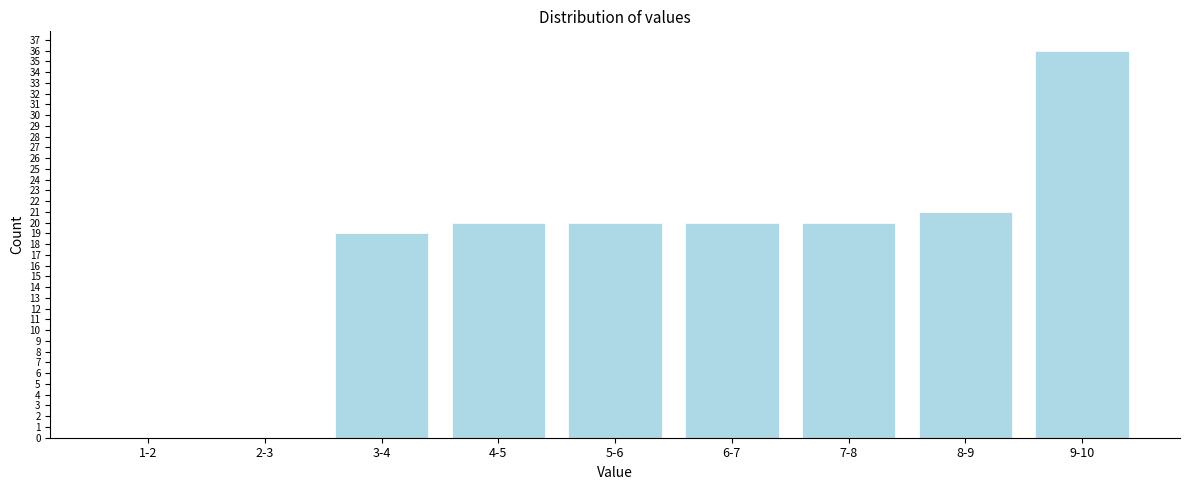

Reading right to left, transcribe all the data shown in this chart.

9-10=36	8-9=21	7-8=20	6-7=20	5-6=20	4-5=20	3-4=19	2-3=0	1-2=0